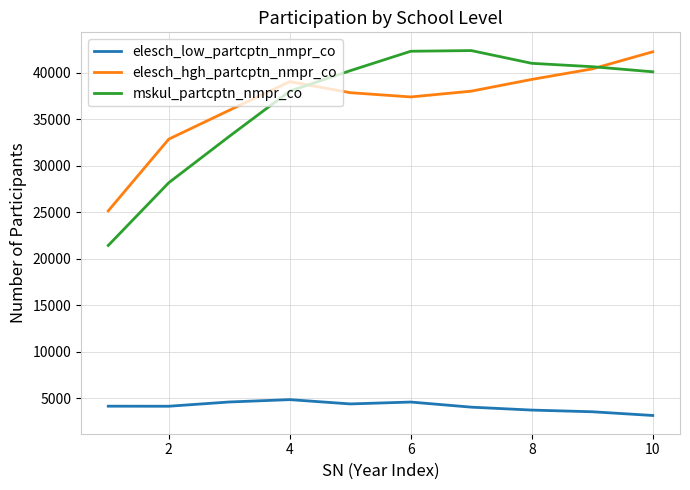

What is the maximum value shown in the chart?

42396